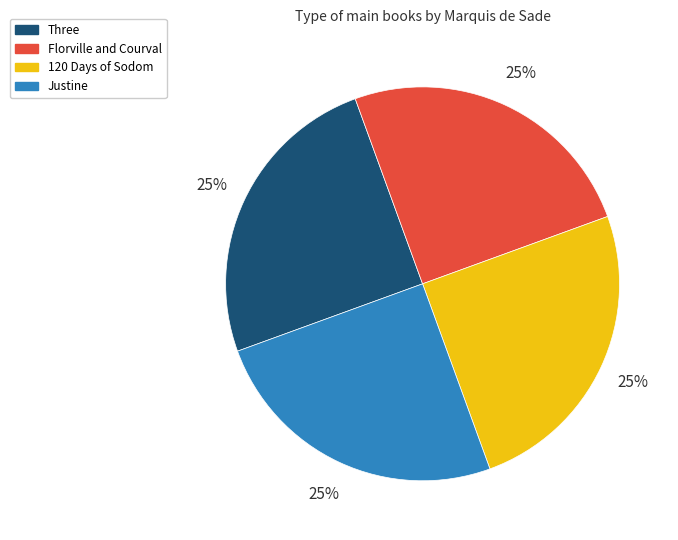

What percentage is the 120 Days of Sodom slice, to the nearest percent?

25%